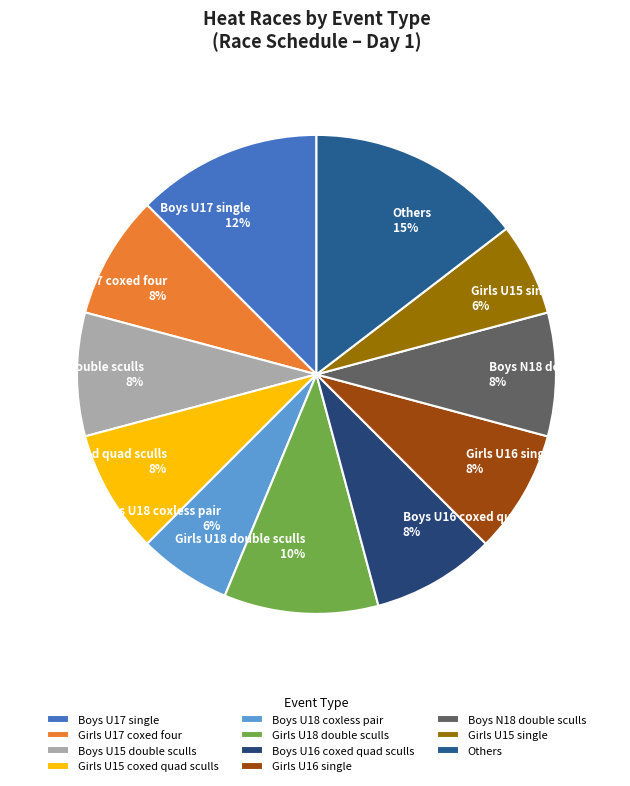

The Girls U16 single slice represents 8% of the pie. True or false?

True